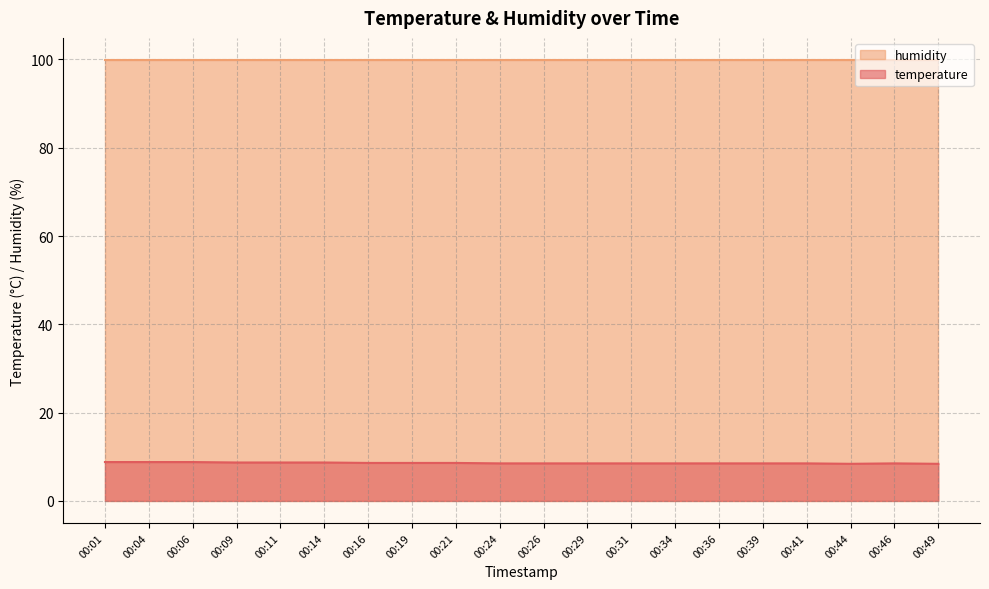

Read the value at 00:39.

8.5